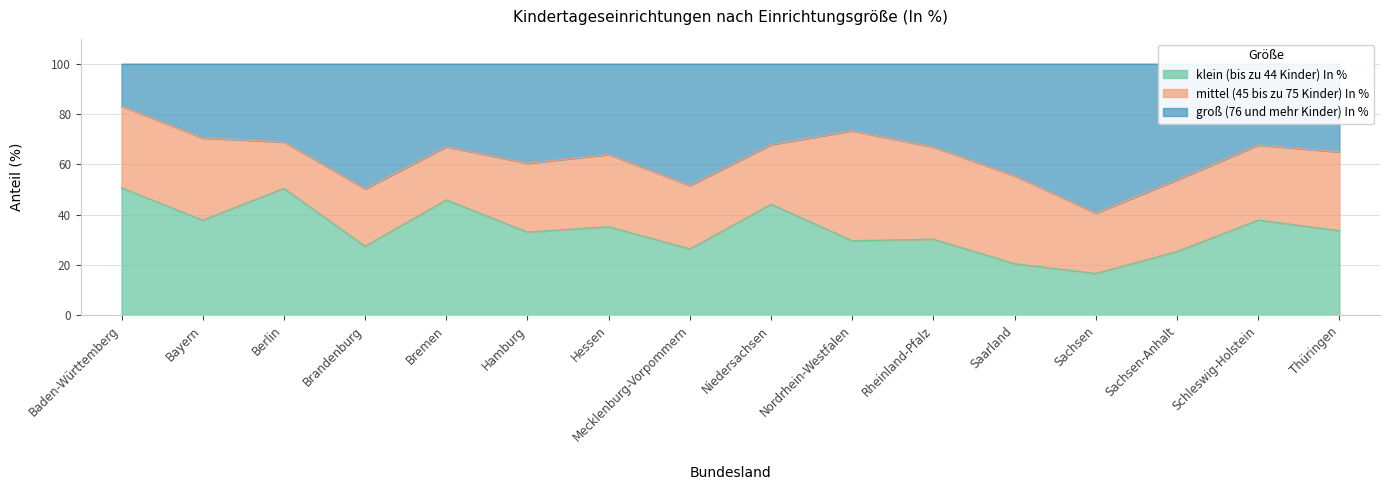

At which label does klein (bis zu 44 Kinder) In % first exceed 33?

Baden-Württemberg